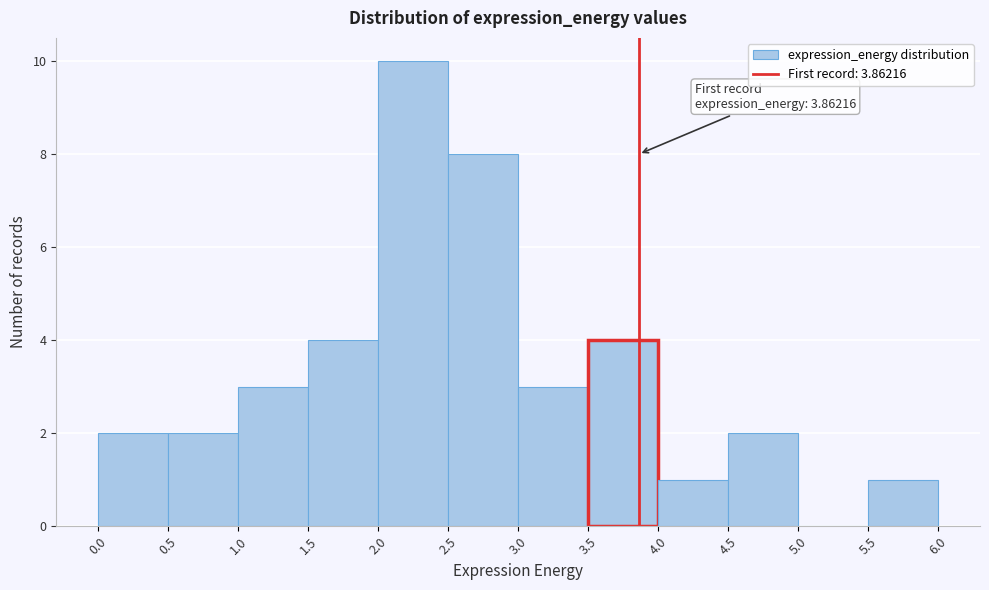

Which range on the x-axis has the tallest bar?

2.0 to 2.5